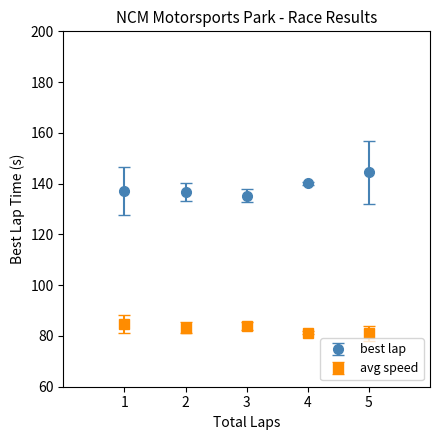

What is the spread (max minus min) of values at 4?

58.8